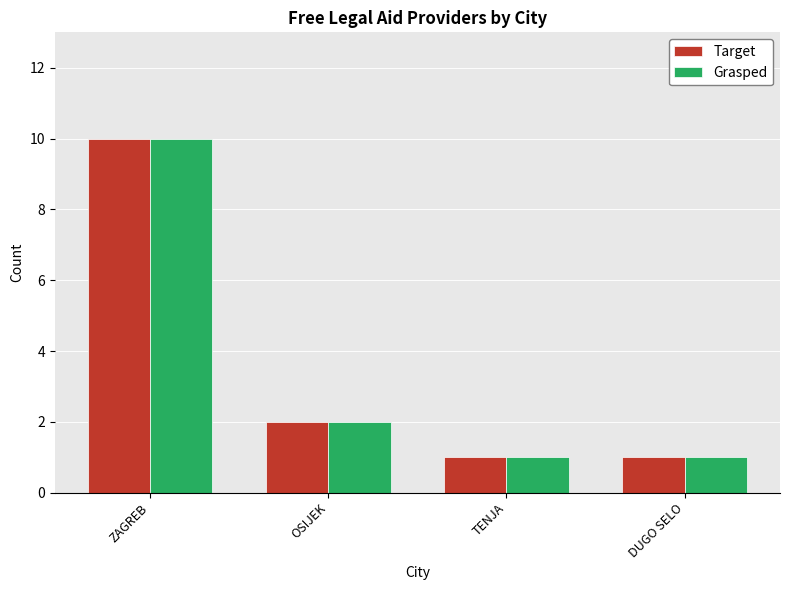

Is the value of Grasped at ZAGREB greater than the value of Target at OSIJEK?

Yes